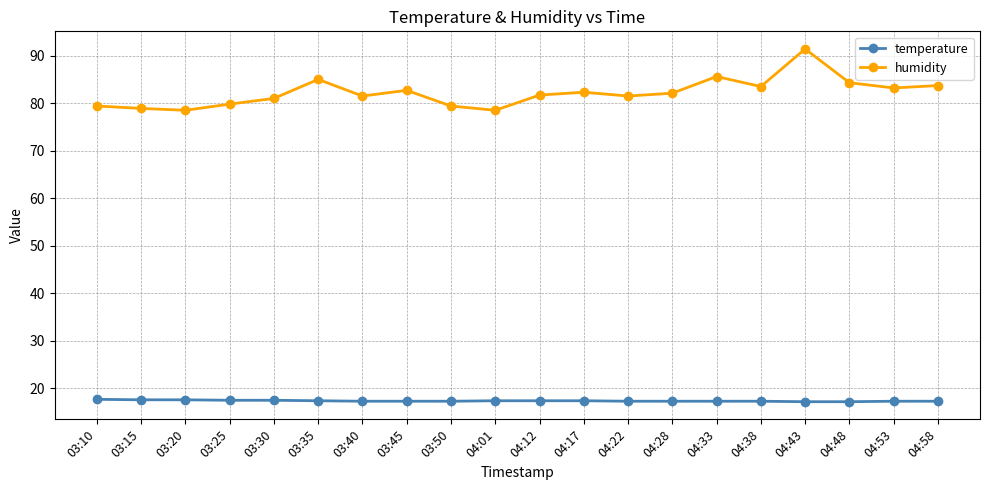

Which series changed the most between 03:10 and 03:45?

humidity